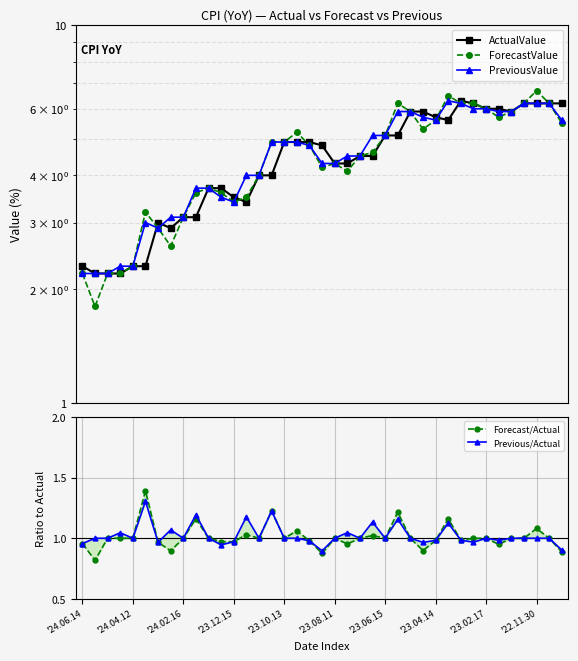

Between 30 and 36, which is larger?

30